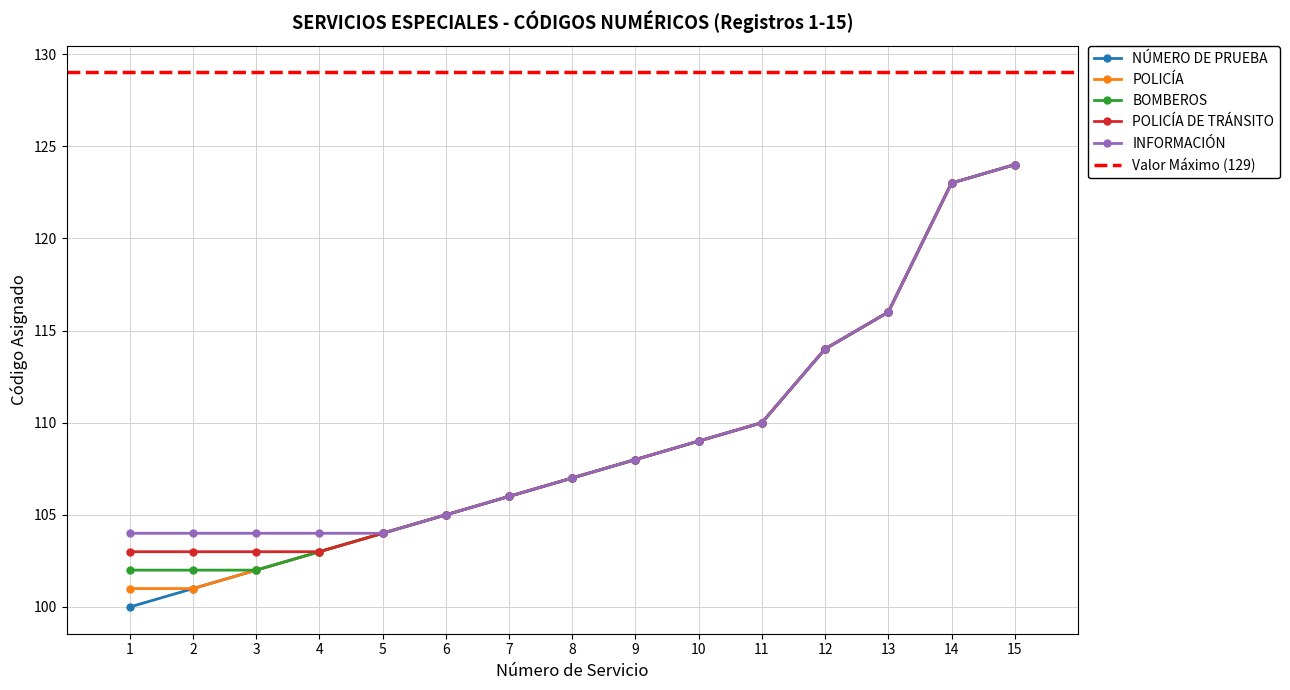

Does the chart display data point markers on the line(s)?

Yes